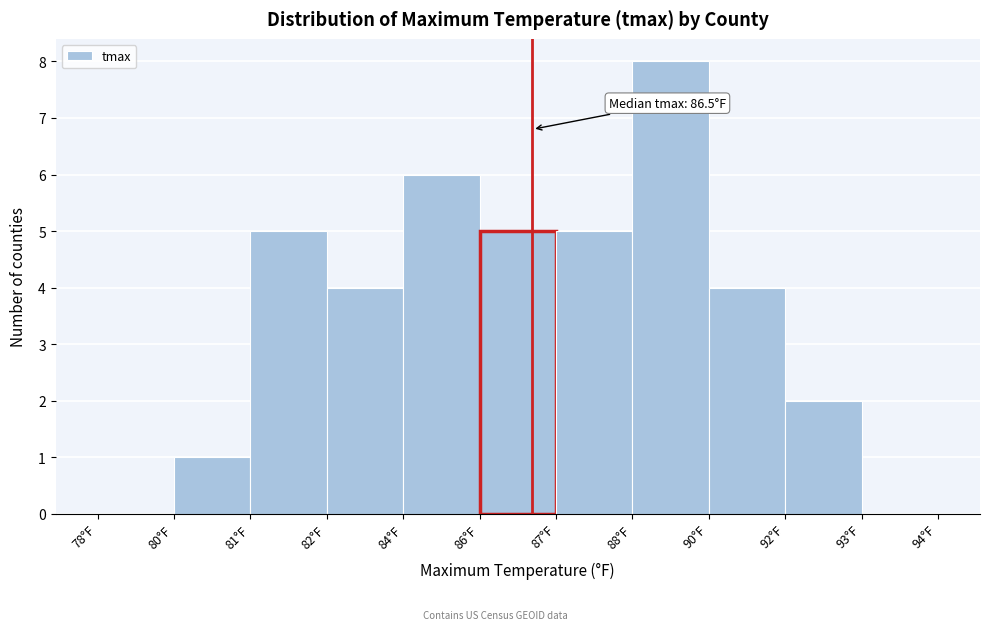

Reading right to left, what are all the values shown in this chart?

93°F=0	92°F=2	90°F=4	88°F=8	87°F=5	86°F=5	84°F=6	82°F=4	81°F=5	80°F=1	78°F=0